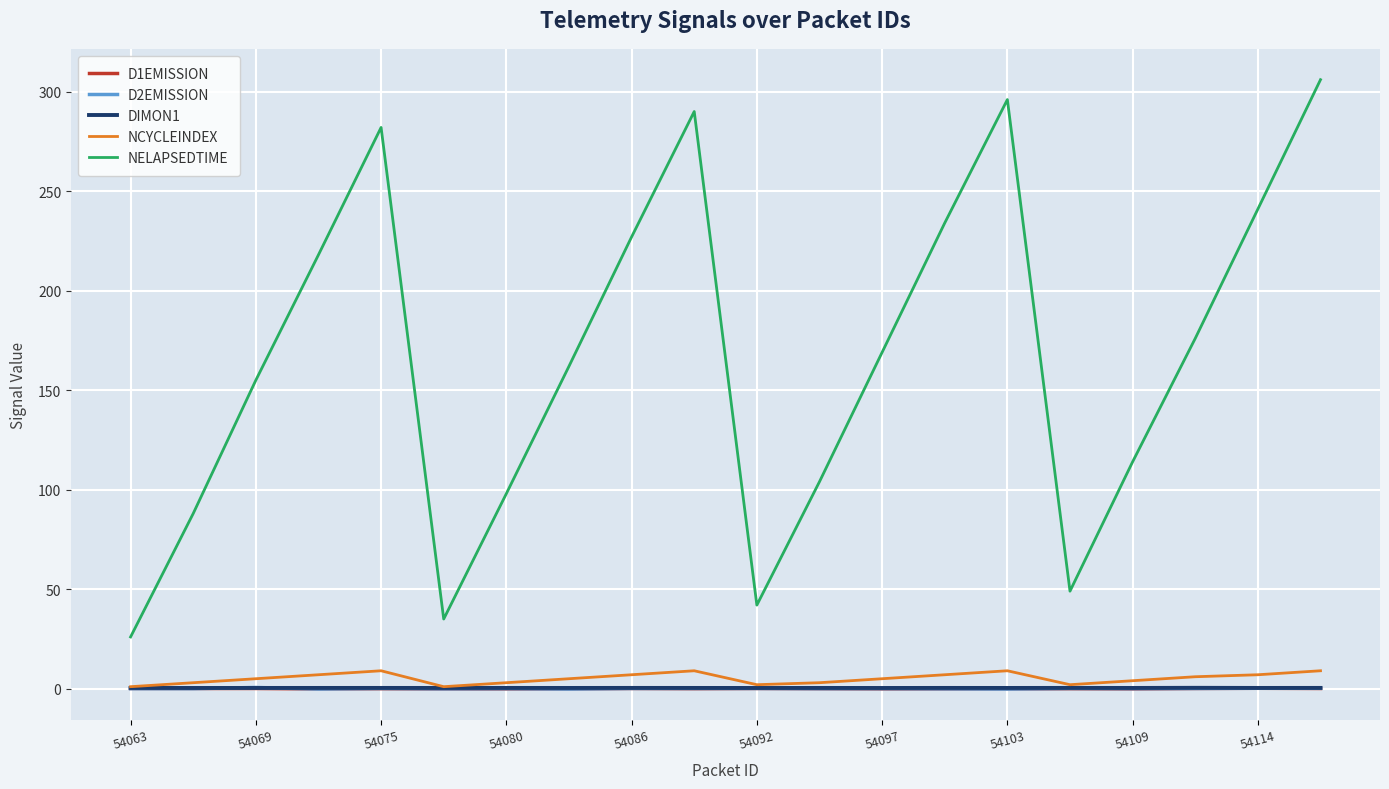

Which series has the largest range (max minus min)?

NELAPSEDTIME